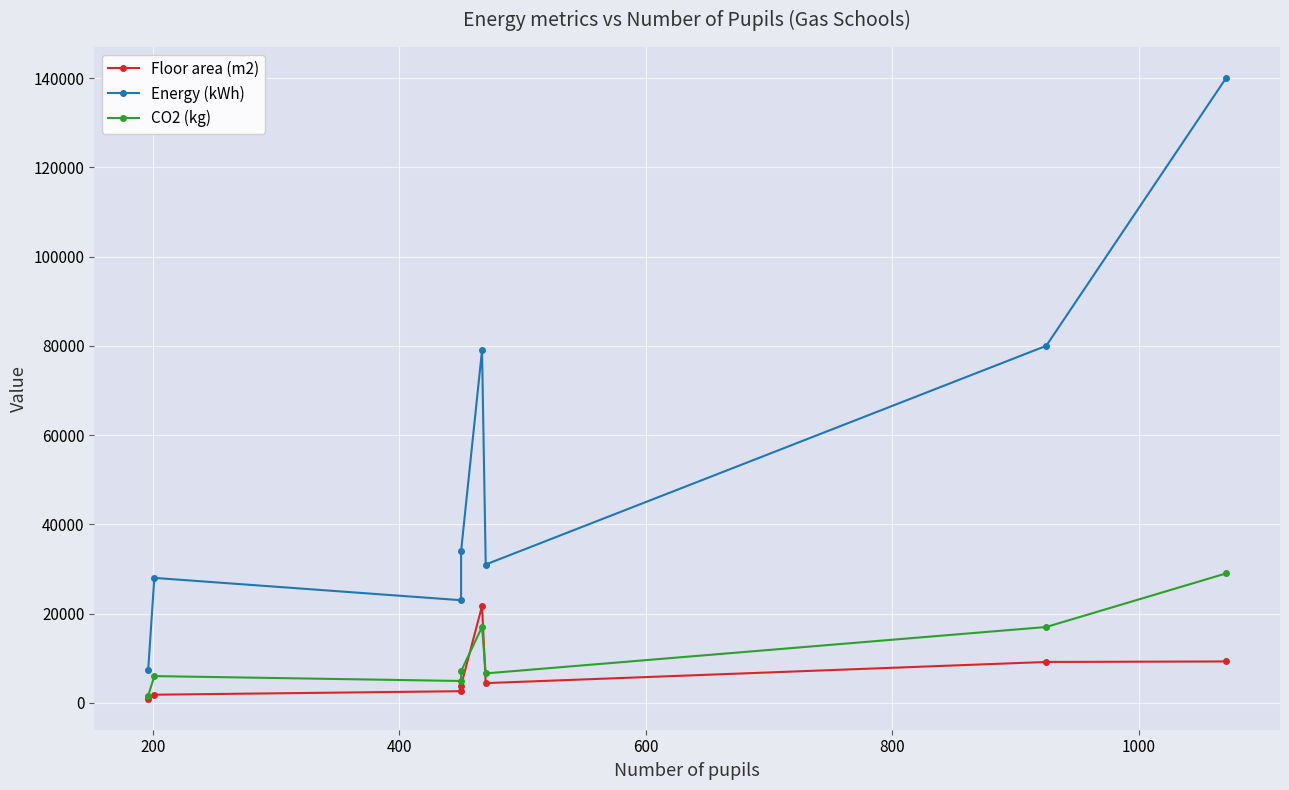

Is it true that CO2 (kg) equals 4275 at 1000?

False